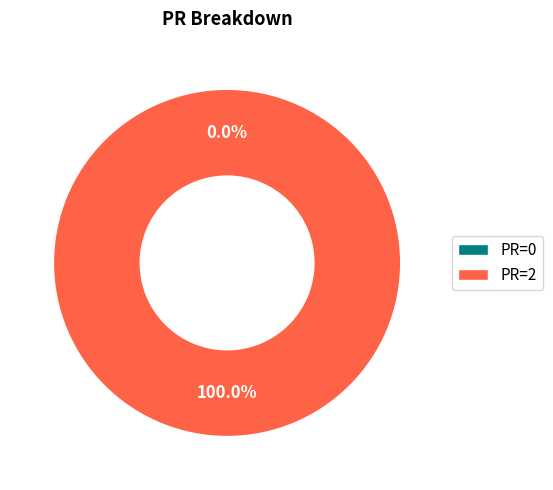

True or false: 2 accounts for 100% of the total.

True